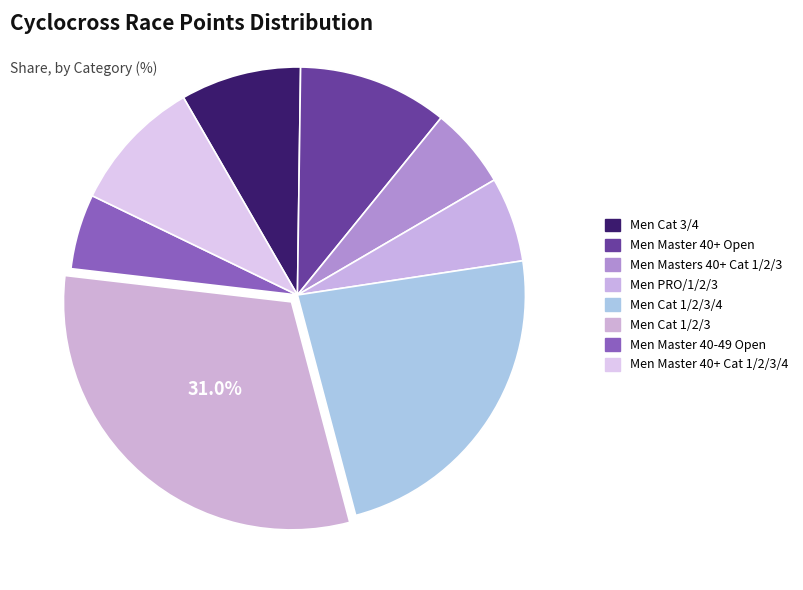

The Men Cat 3/4 slice represents 9% of the pie. True or false?

True